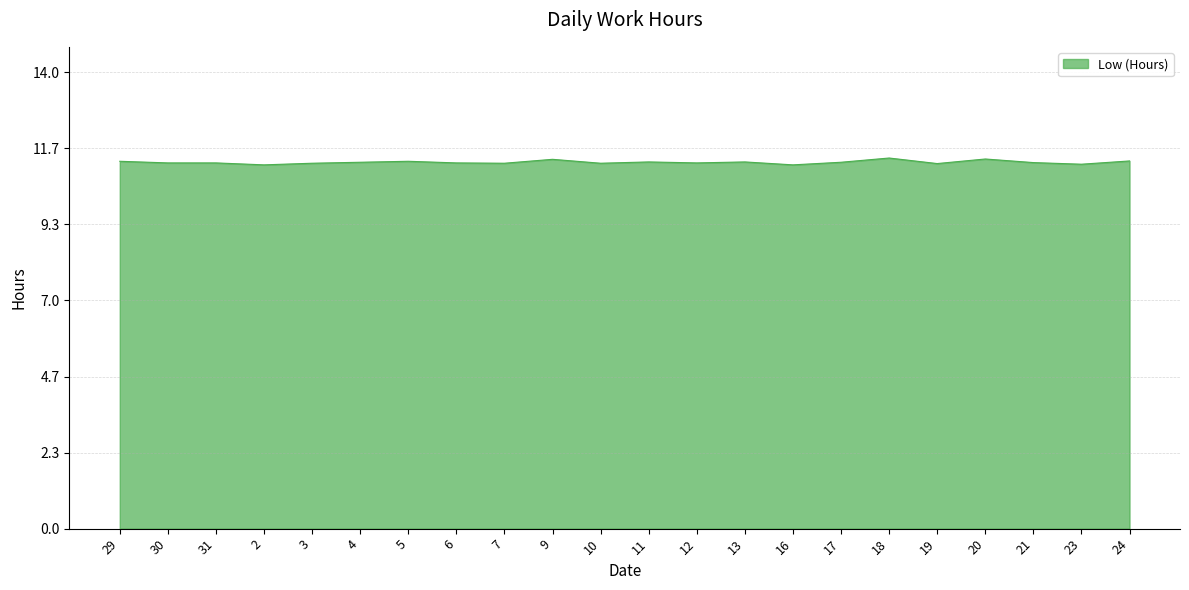

What position from the left is 16?

15